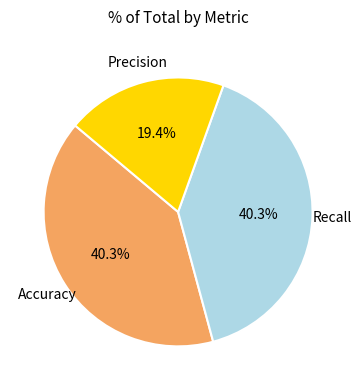

Between Recall and Precision, which is larger?

Recall